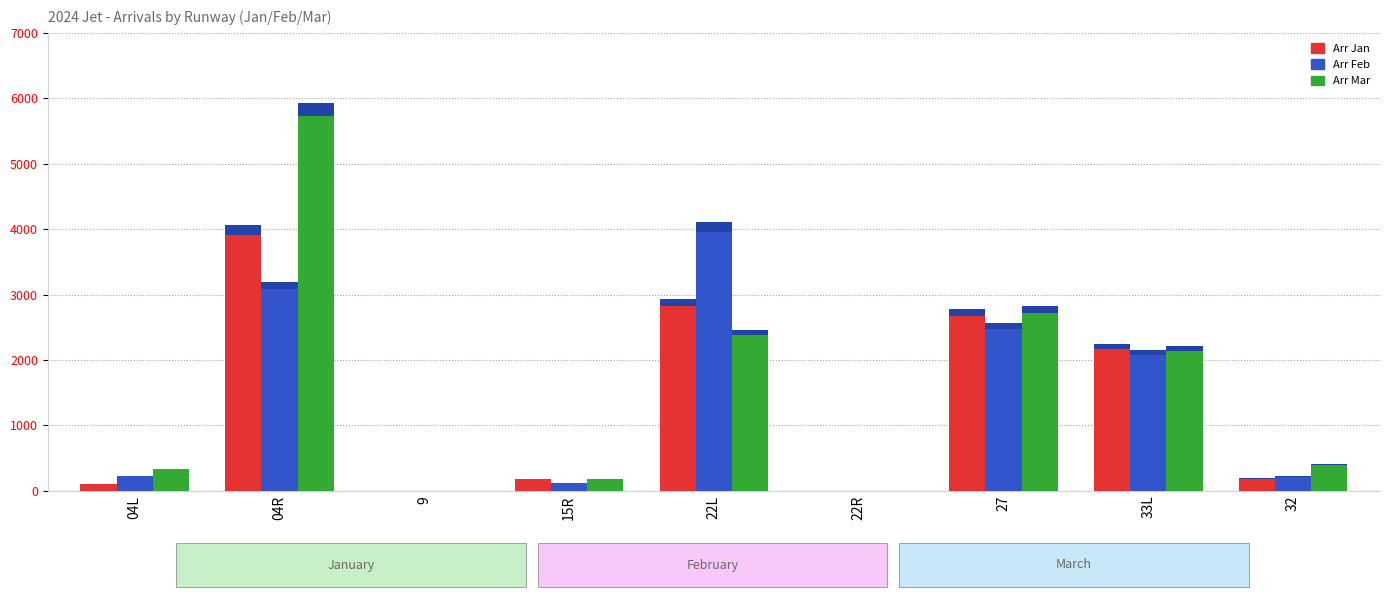

Which category has the lowest value in the Arr (Mar) series?

9